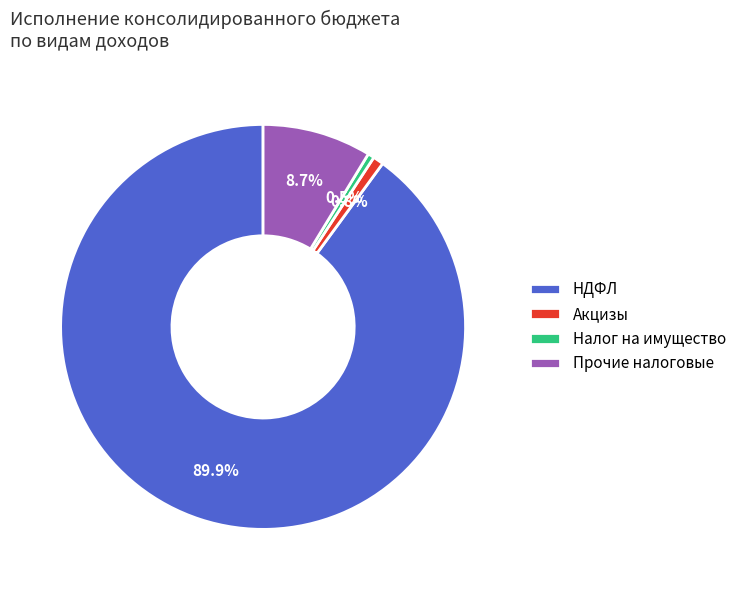

Is the sum of Налог на имущество and Акцизы greater than half?

No